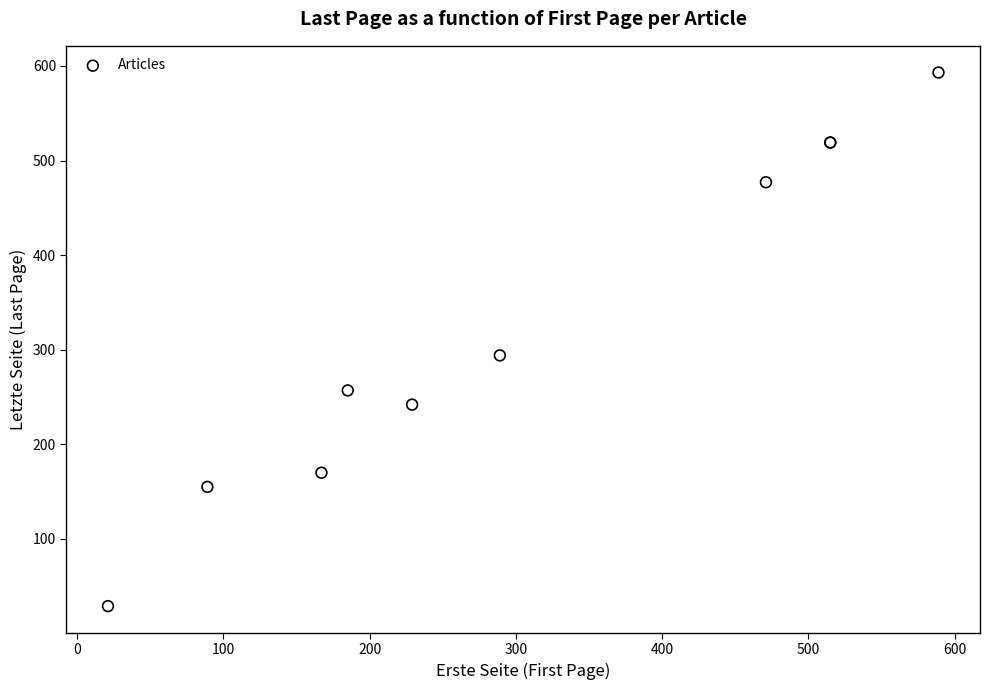

What Y value in the scatter plot is closest to 311?

294